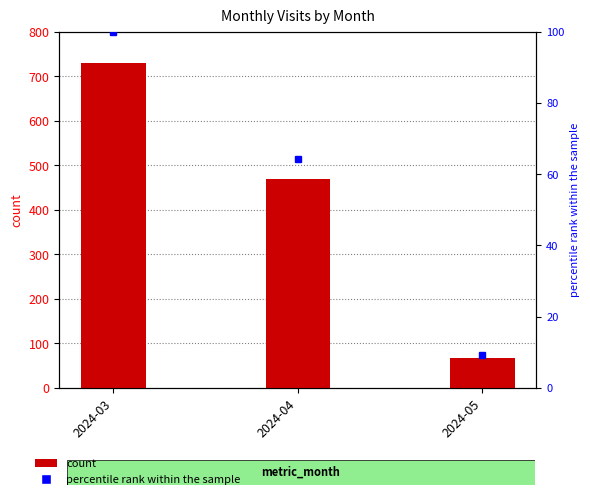

The chart shows a value of 468 at 2024-04. True or false?

True